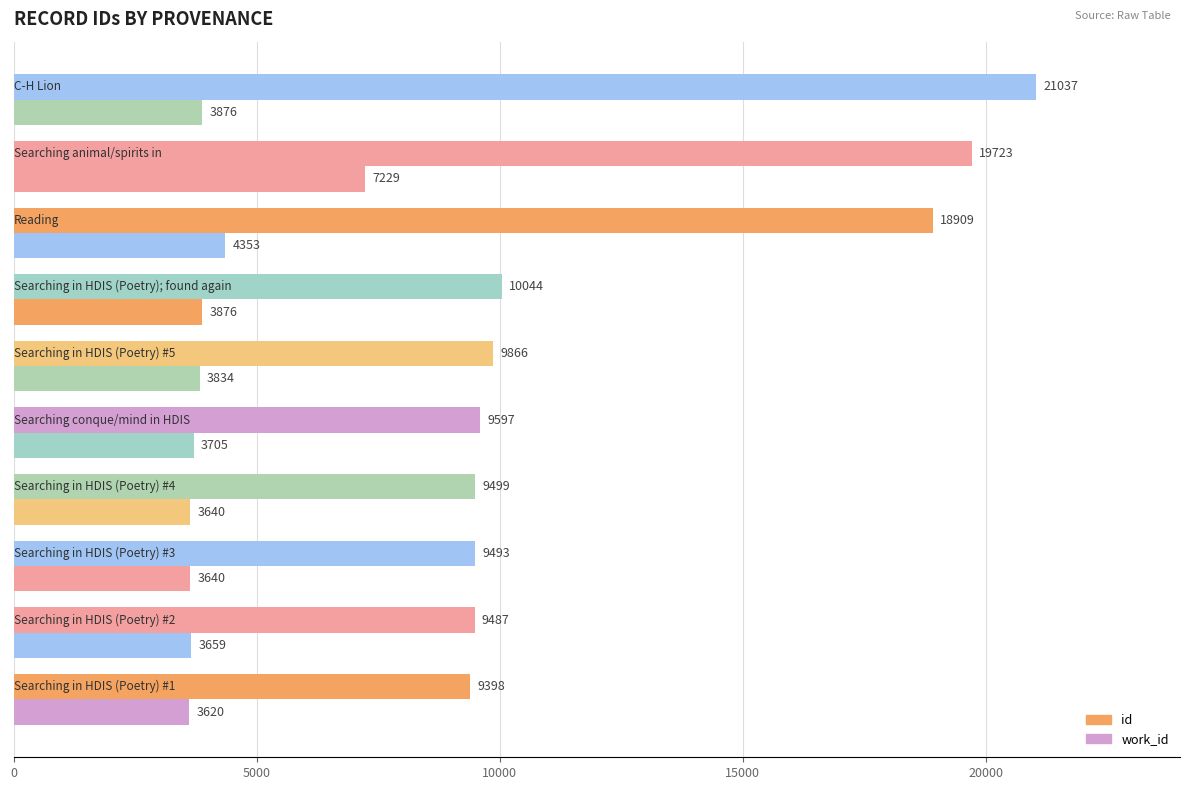

How many categories are shown in the chart?

10